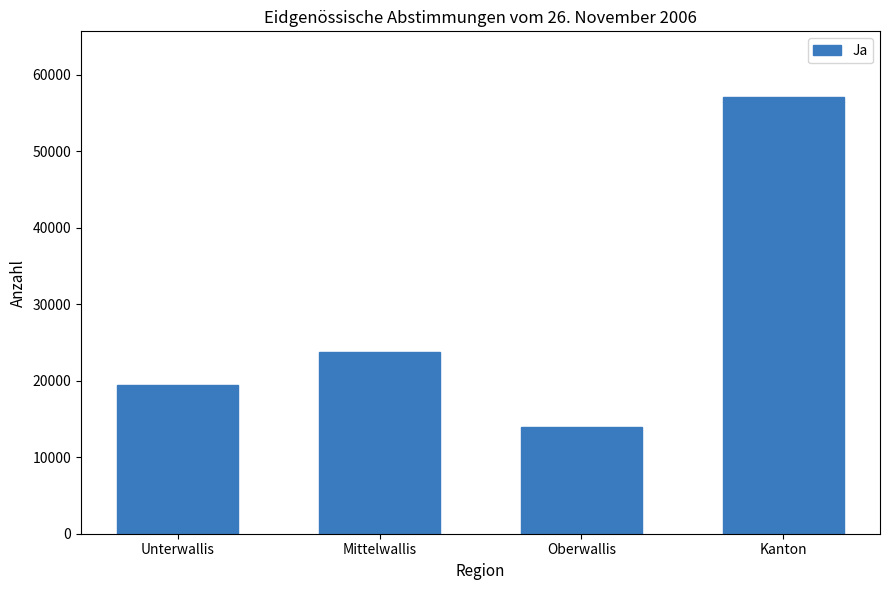

The value at Oberwallis is 21720. True or false?

False